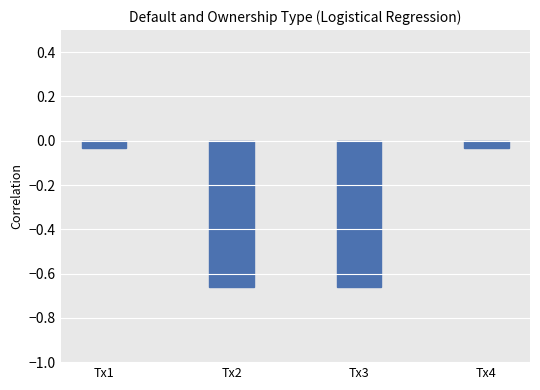

What is the difference between the maximum and minimum values?

0.6